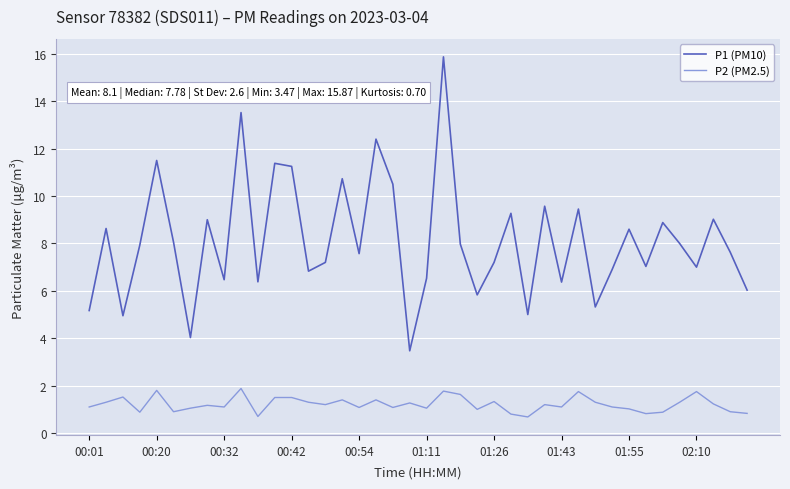

Which series has the largest total across all categories?

P1 (PM10)